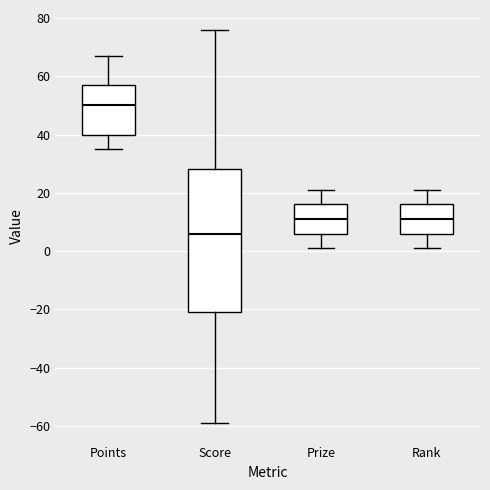

Reading left to right, transcribe this box plot: for each box, give where its median line is, the range the box spans, and where its two whiskers end, as read against the y-axis. The values are not printed on the chart, so give them approximately, as read against the axis.

Points: median 50, box 40 to 58, whiskers 36 to 68
Score: median 6, box -20 to 28, whiskers -58 to 76
Prize: median 12, box 6 to 16, whiskers 2 to 22
Rank: median 12, box 6 to 16, whiskers 2 to 22